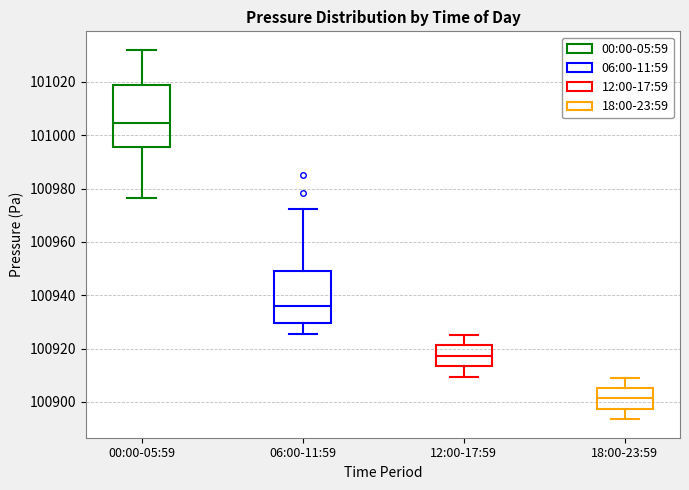

Which box is the tallest, from its lower edge to its upper edge?

00:00-05:59